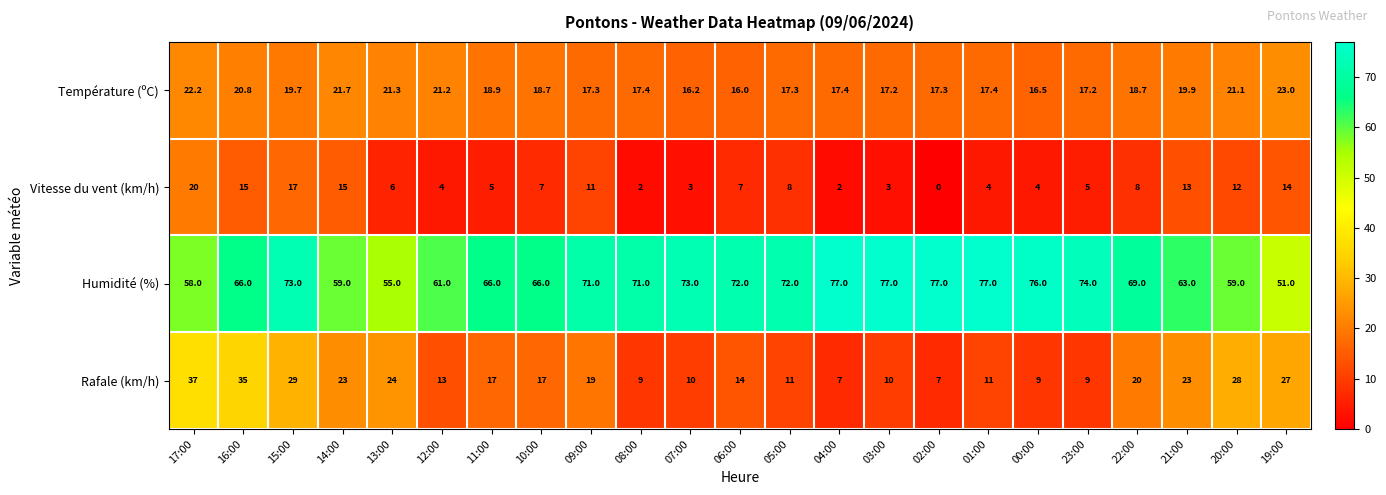

List the series in order of their peak value, highest first.

Humidité (%), Rafale (km/h), Température (ºC), Vitesse du vent (km/h)